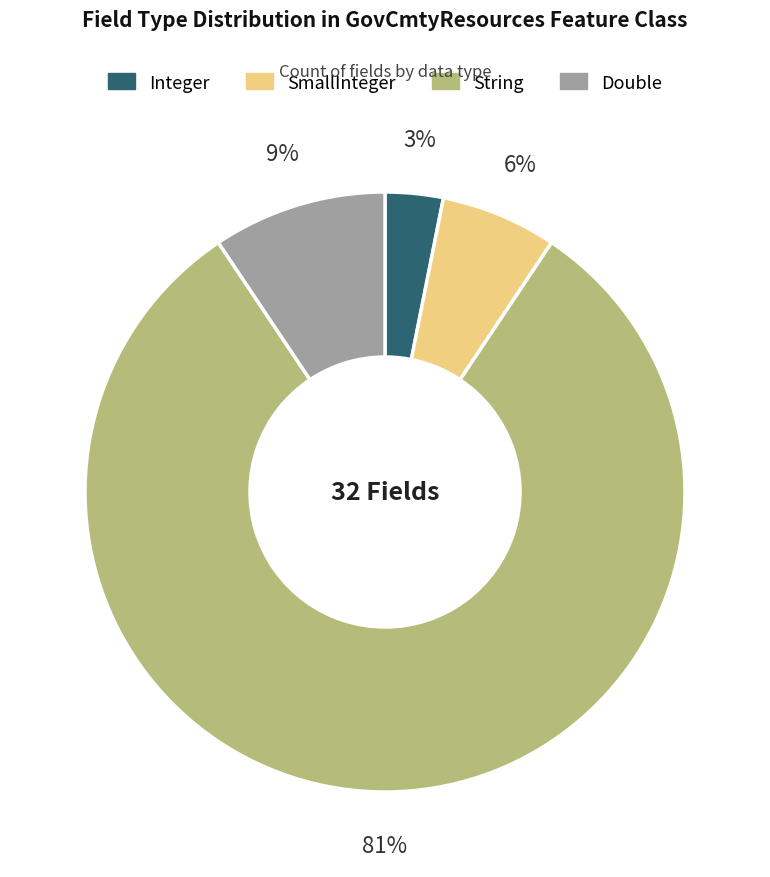

How many slices are in this pie chart?

4